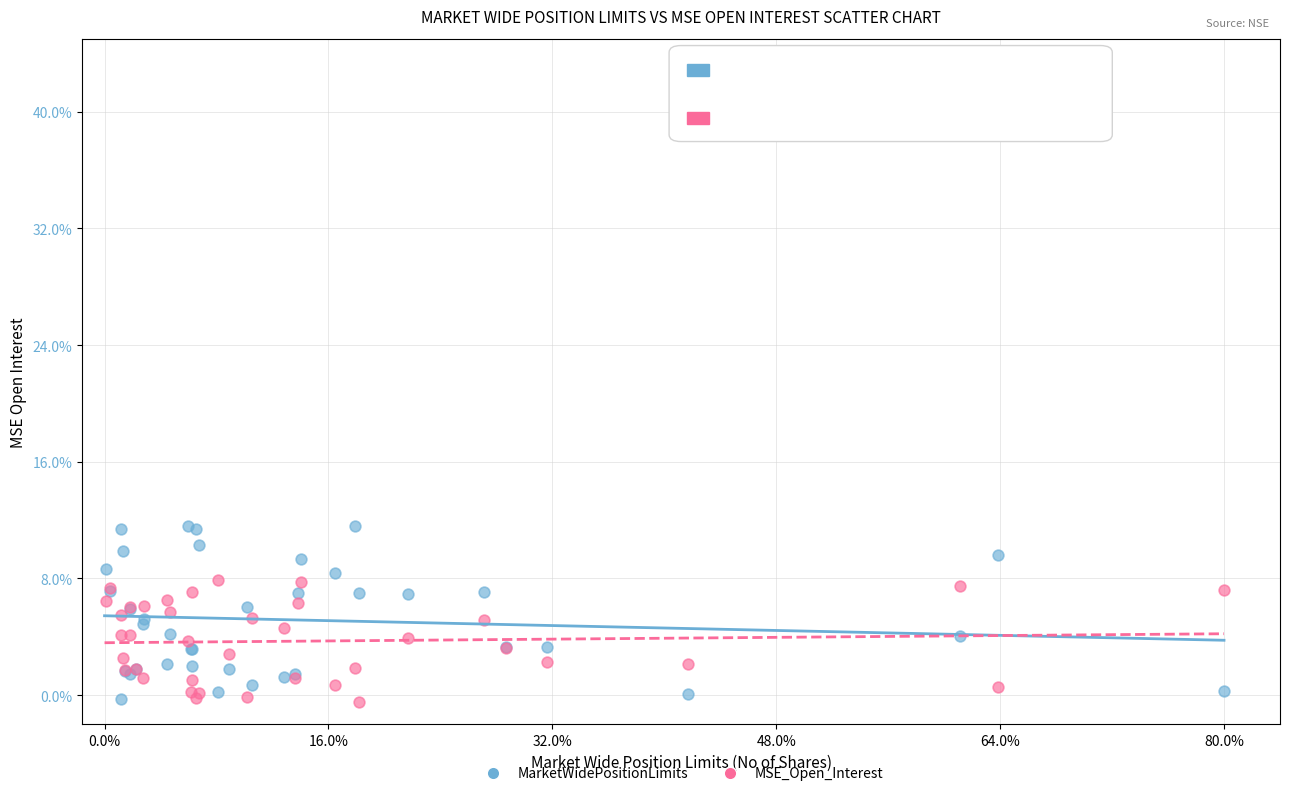

What are all the series names shown in the legend?

MarketWidePositionLimits, MSE_Open_Interest